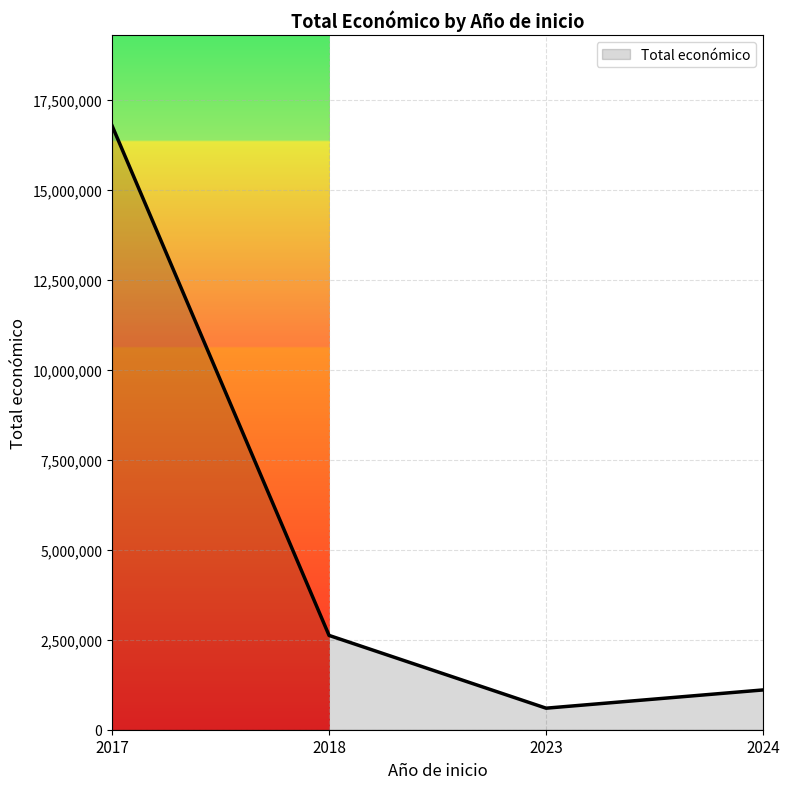

What is the maximum value shown in the chart?

16794066